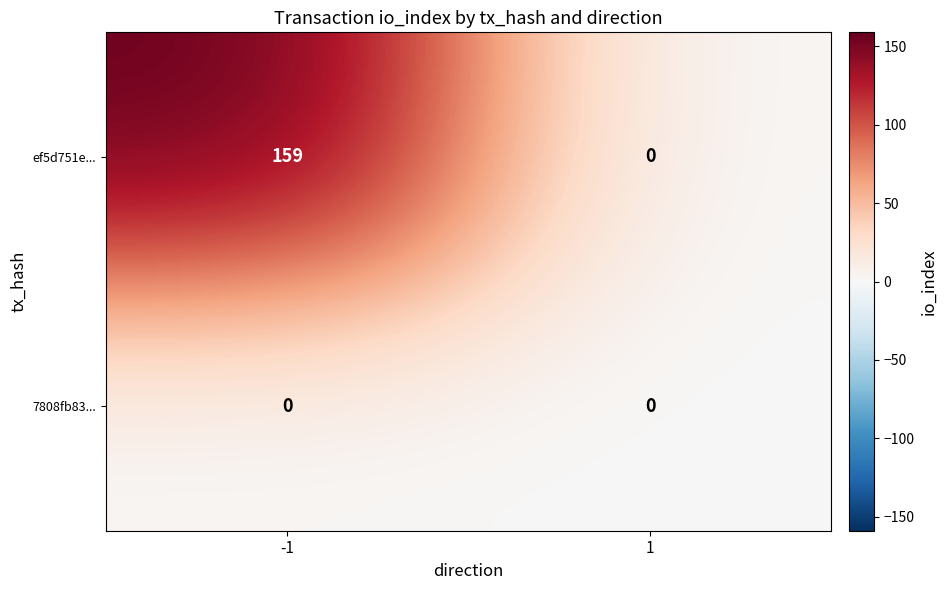

Reading left to right, list all the values displayed in this chart.

ef5d751e...: 159	0
7808fb83...: 0	0